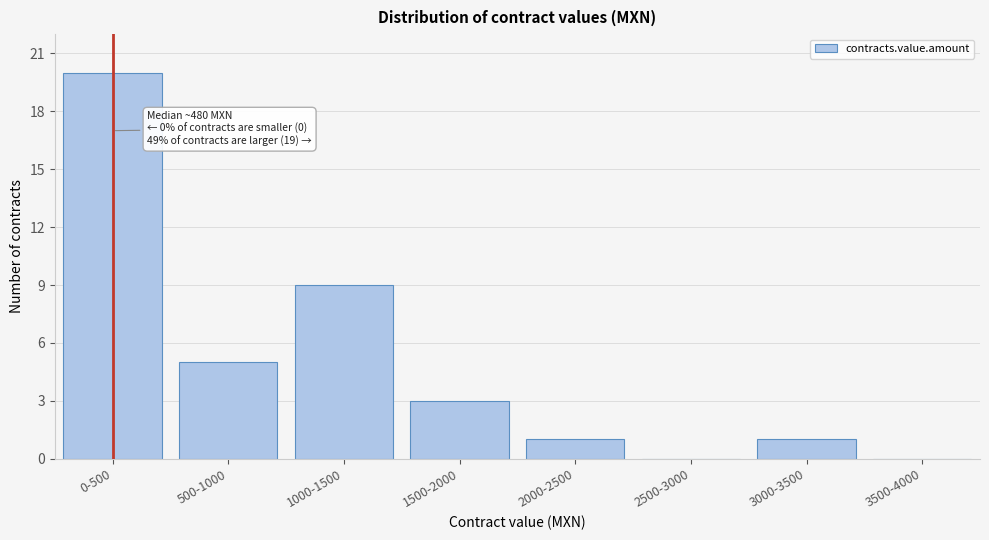

Reading left to right, extract all data points from this chart.

0-500=20	500-1000=5	1000-1500=9	1500-2000=3	2000-2500=1	2500-3000=0	3000-3500=1	3500-4000=0